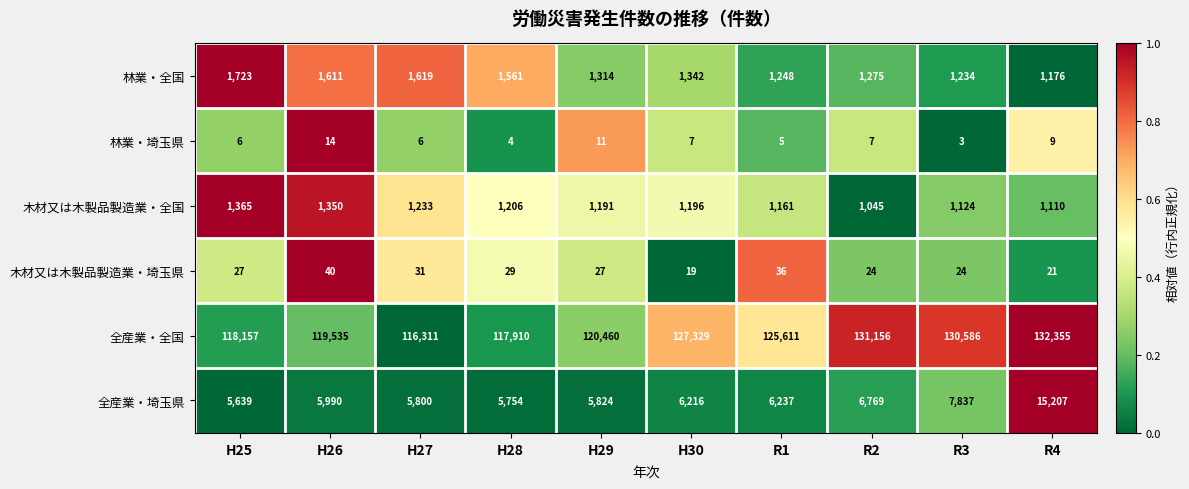

What is the total value across all series at H29?

128827